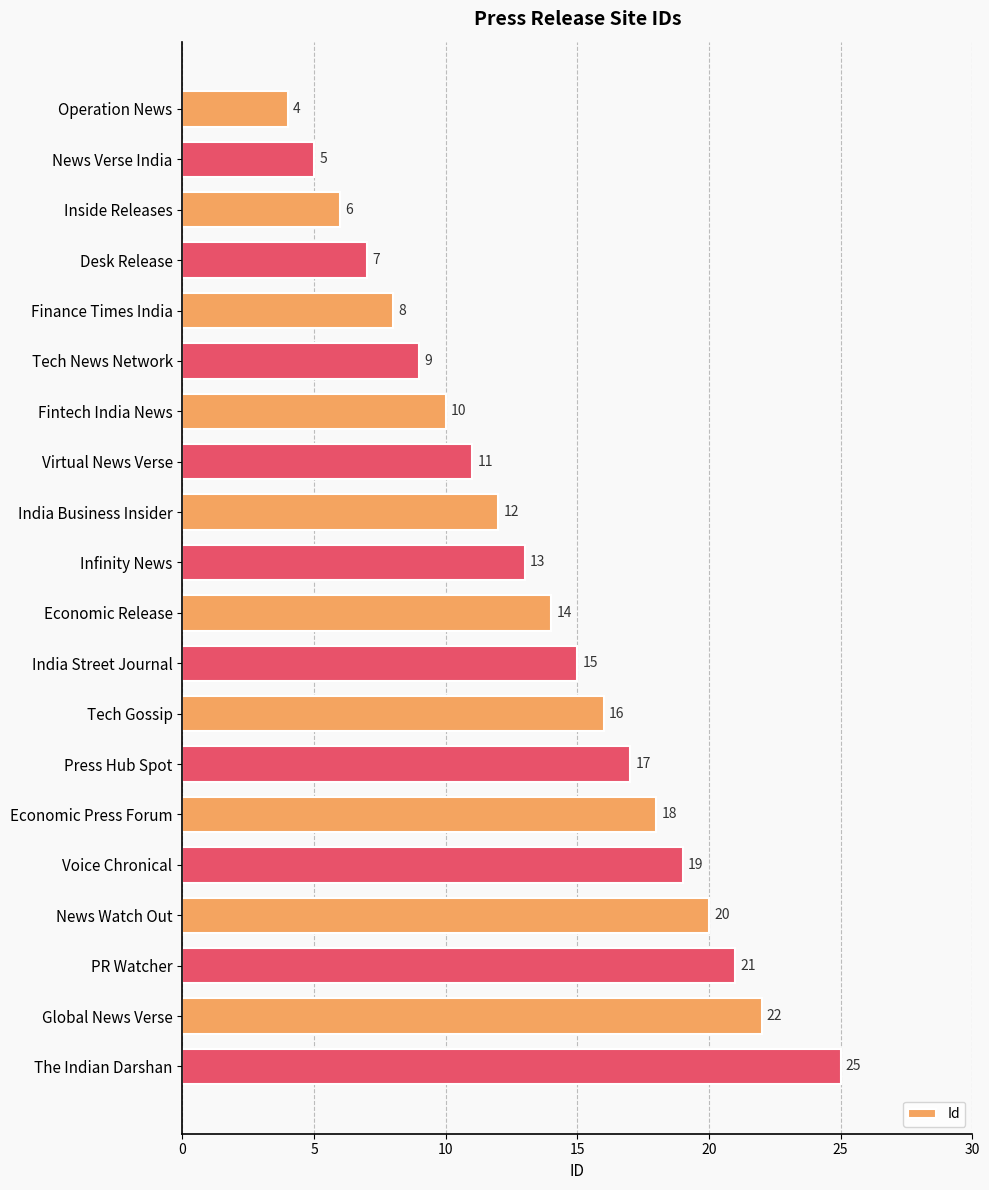

Reading top to bottom, transcribe all the data shown in this chart.

4	5	6	7	8	9	10	11	12	13	14	15	16	17	18	19	20	21	22	25